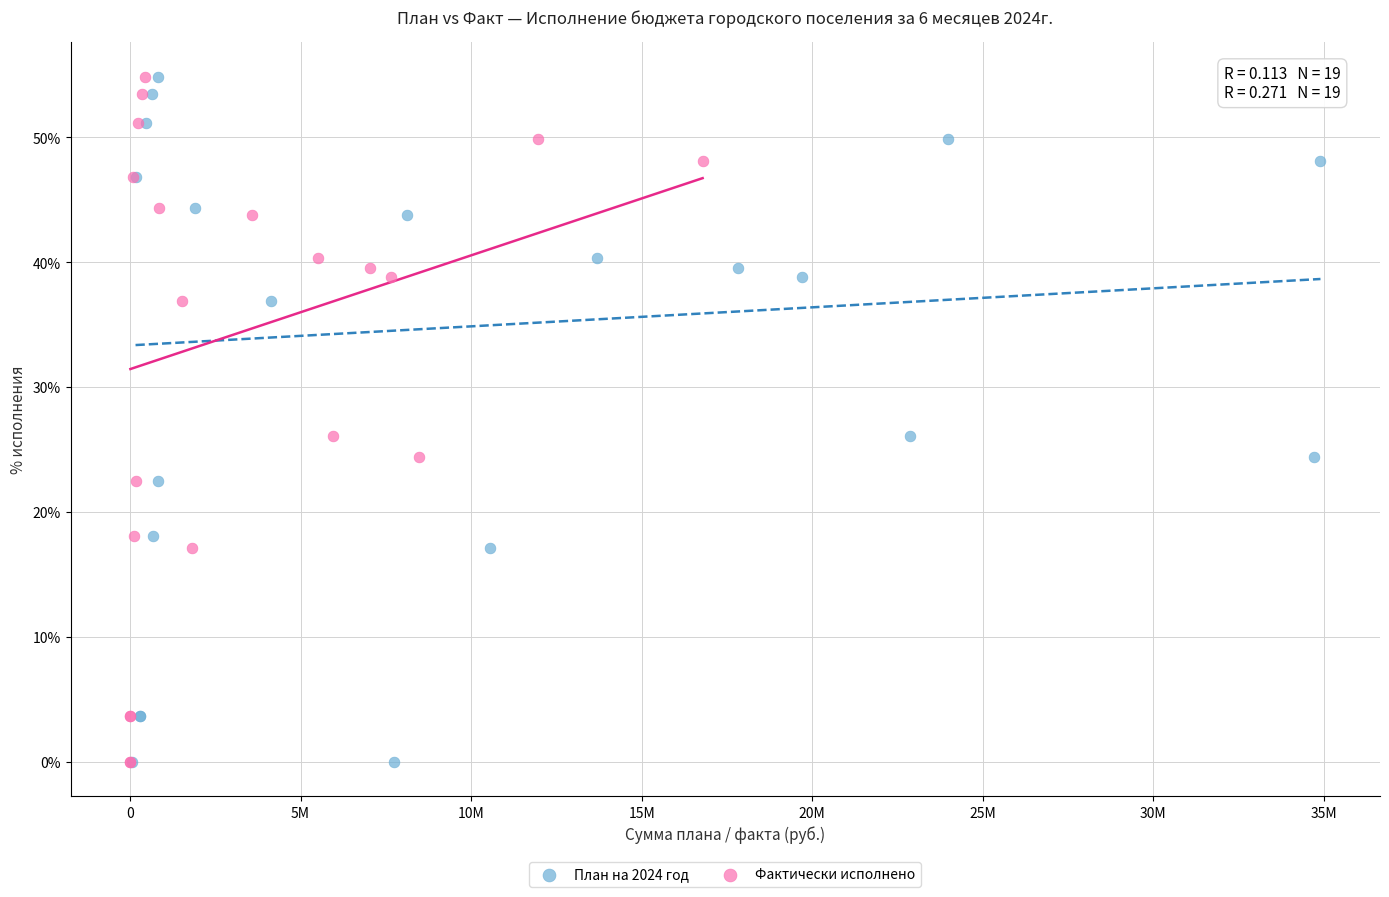

What are all the series names shown in the legend?

План на 2024 год, Фактически исполнено